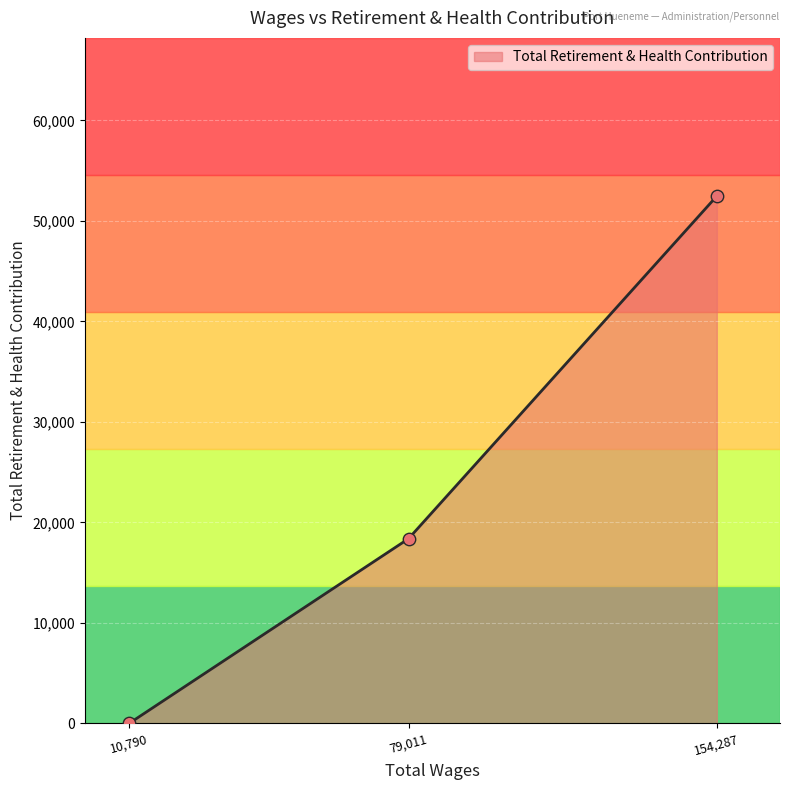

Between 154,287 and 79,011, which is larger?

154,287